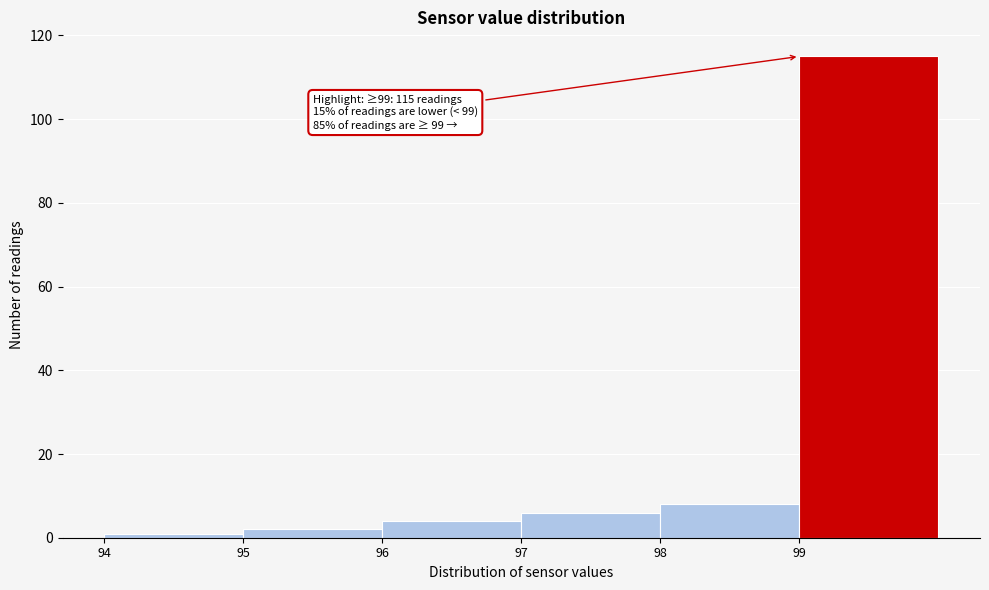

Over which range of the x-axis is the bar tallest?

99 to 100